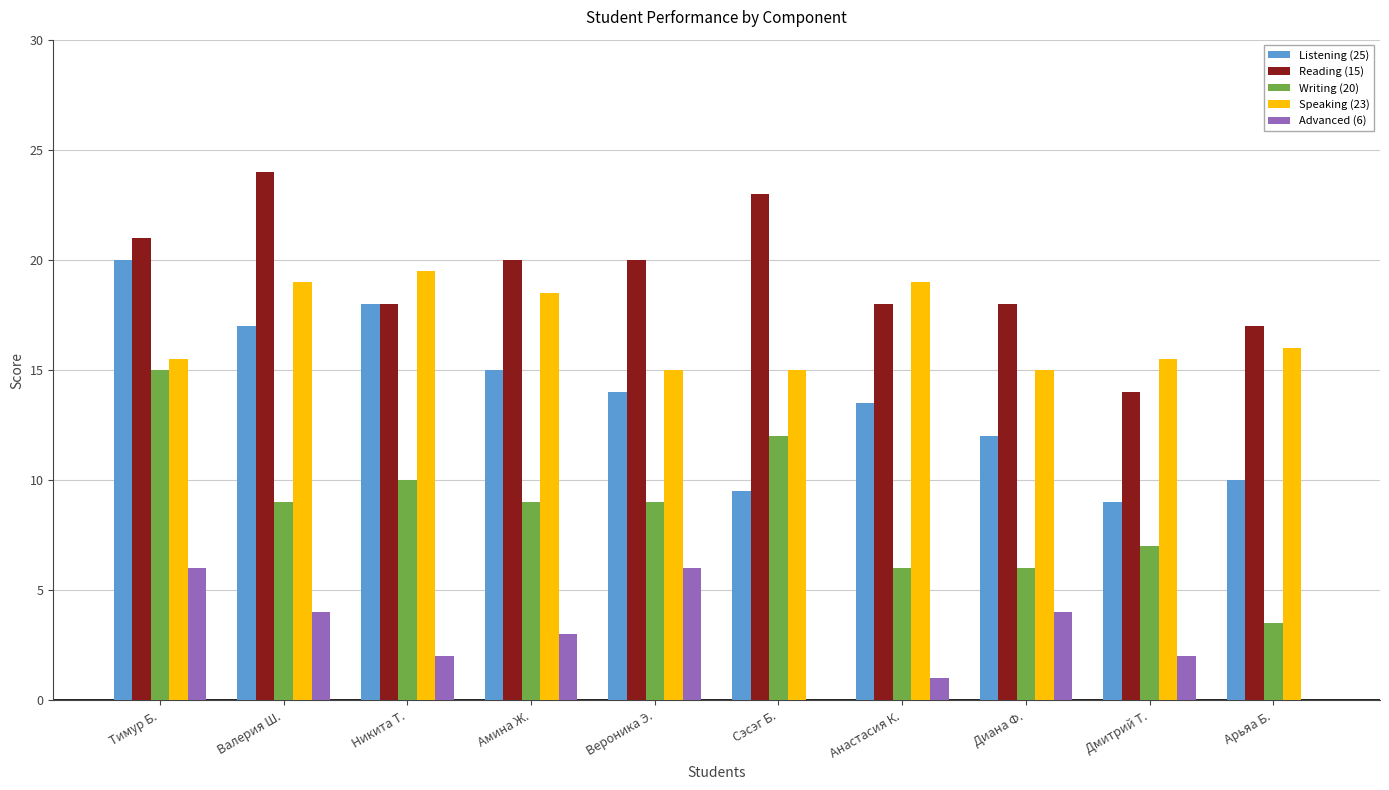

Read the Listening (25) value at Анастасия К..

13.5